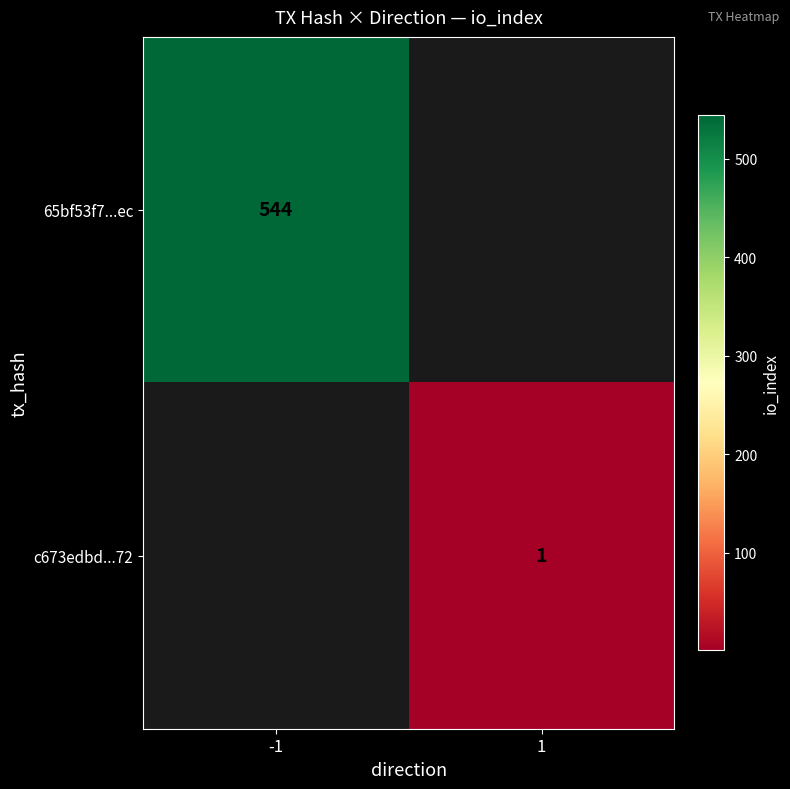

At how many categories does at least one series exceed 204?

1